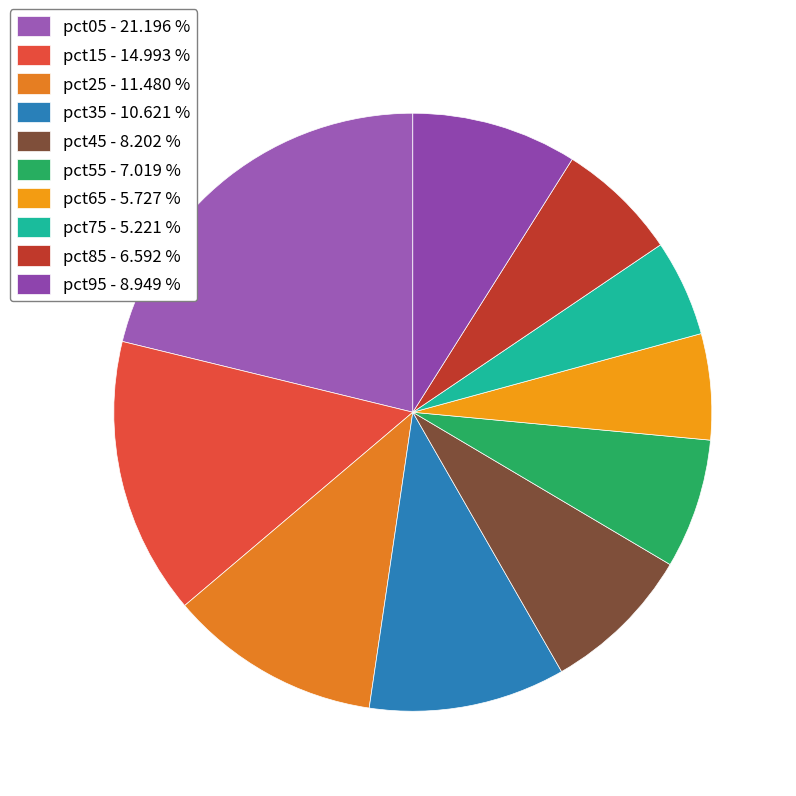

To the nearest percent, what portion does pct35 represent?

11%